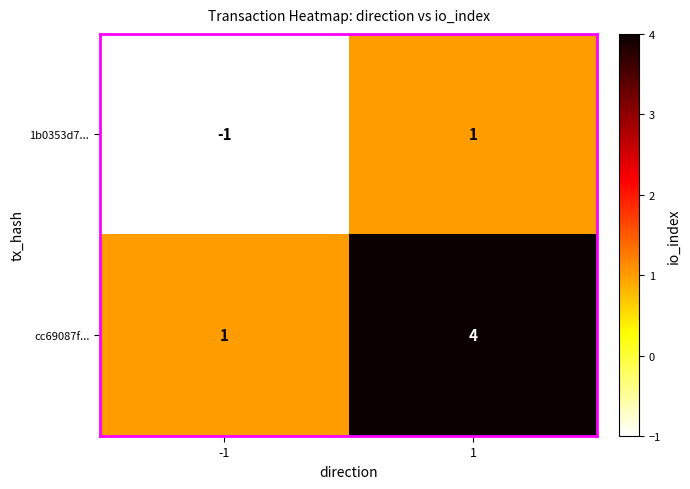

The value of 1b0353d7... at -1 is -1. True or false?

True